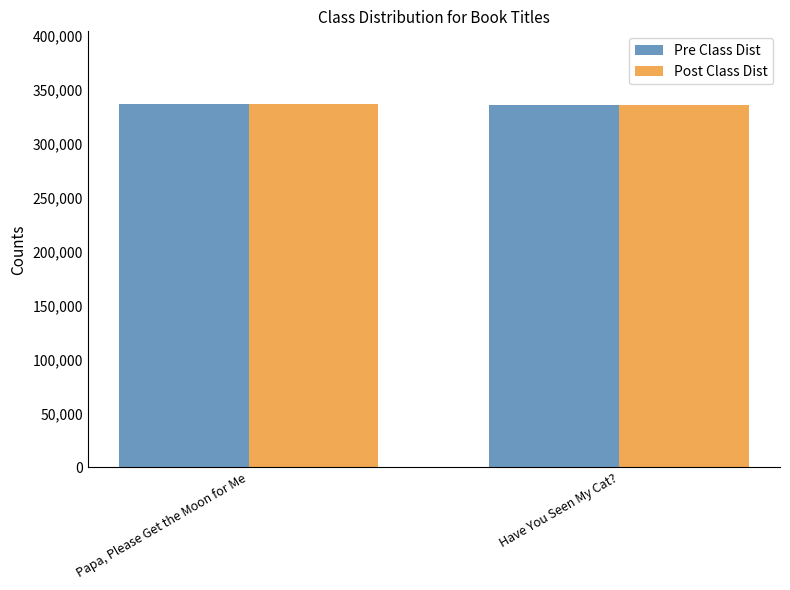

Rank the categories by Post Class Dist value from highest to lowest.

Papa, Please Get the Moon for Me, Have You Seen My Cat?